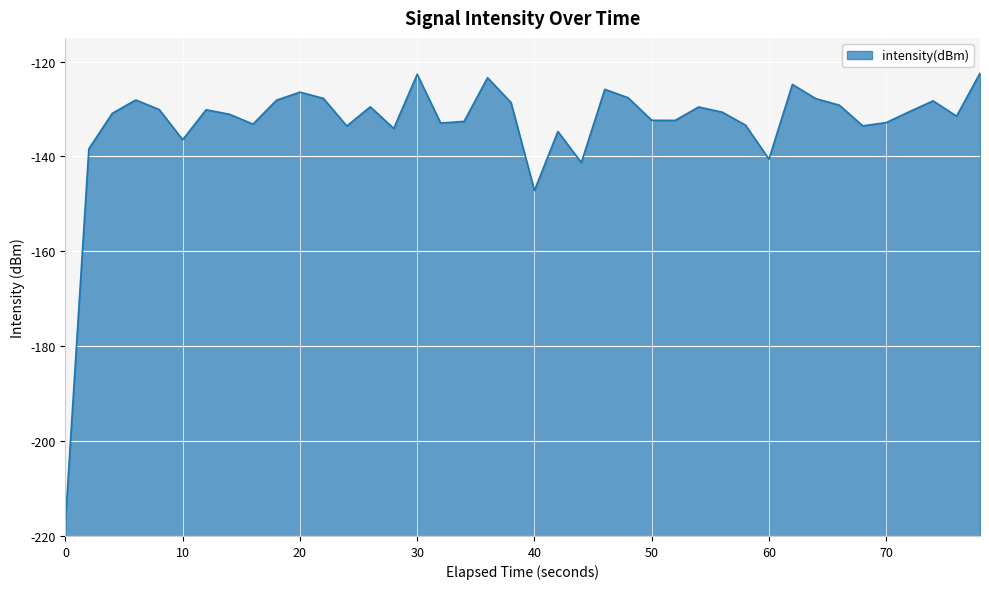

How many series are shown in this chart?

1